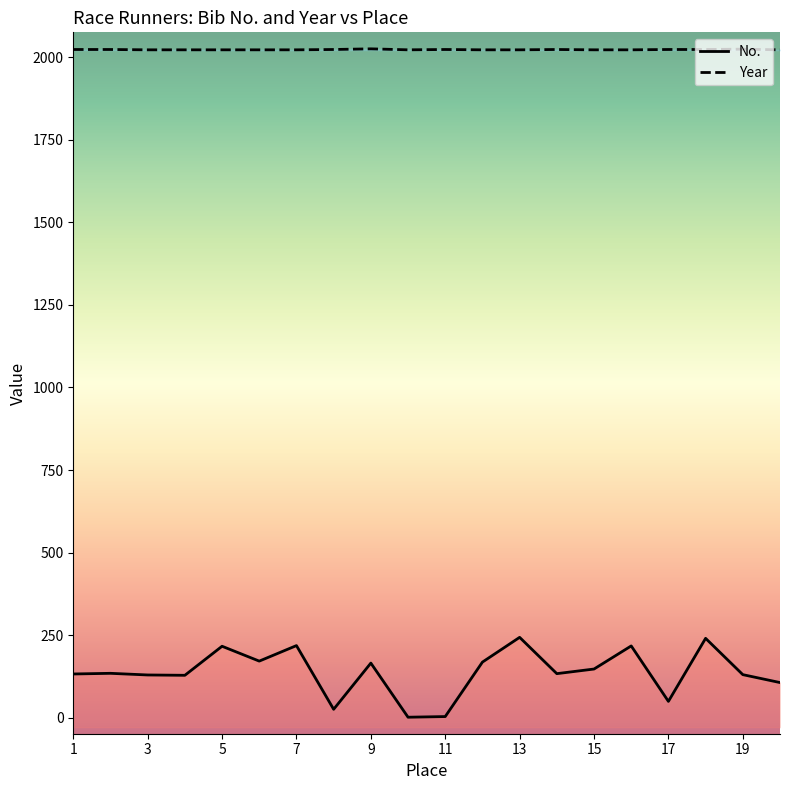

What is the smallest value displayed?

1